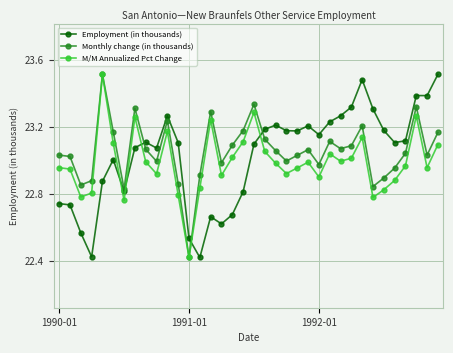

True or false: Employment (in thousands) has more than 0 points higher than both neighbors.

True